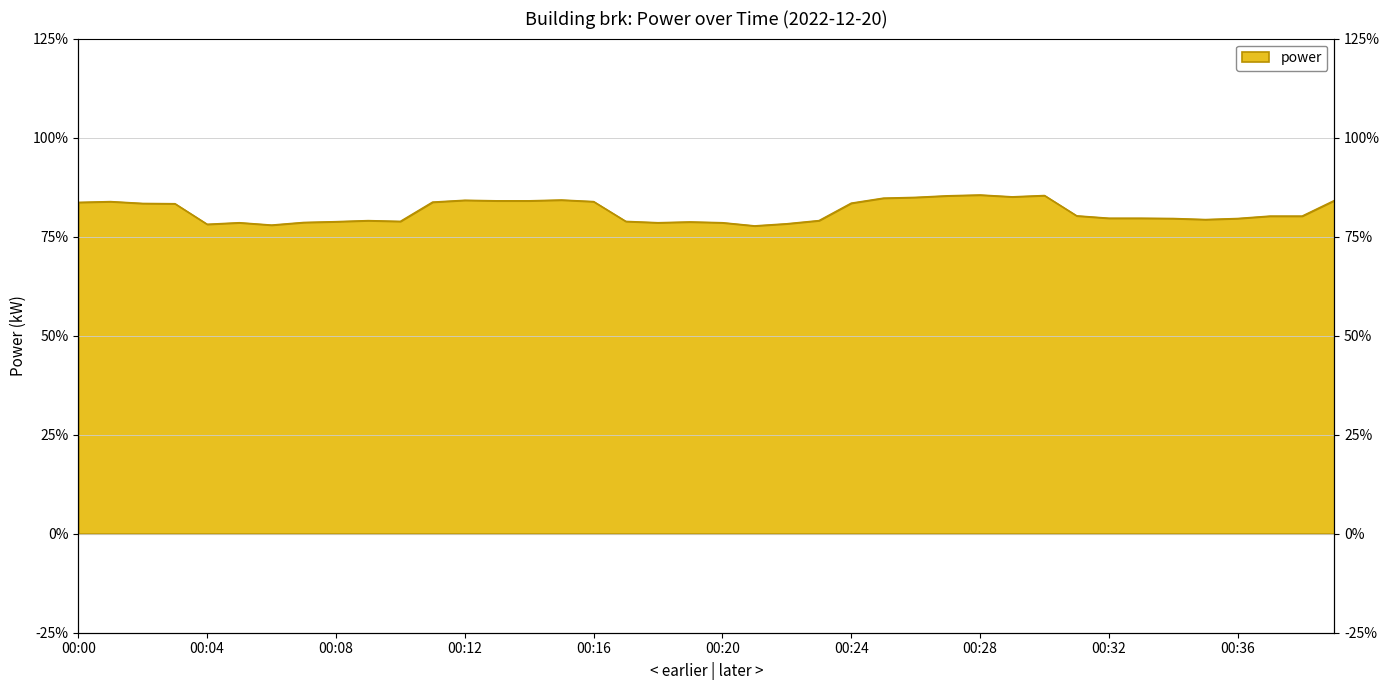

What is the value of the 40th point from the left?

12.6